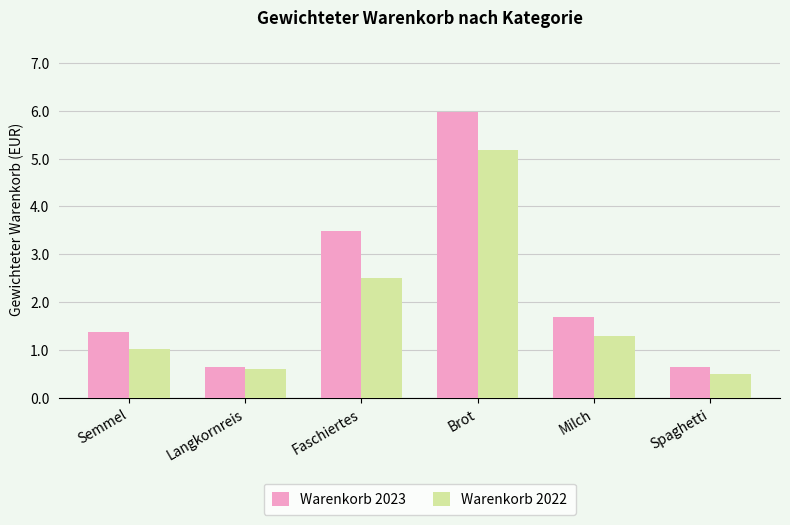

Which category has the highest value in the Warenkorb 2022 series?

Brot